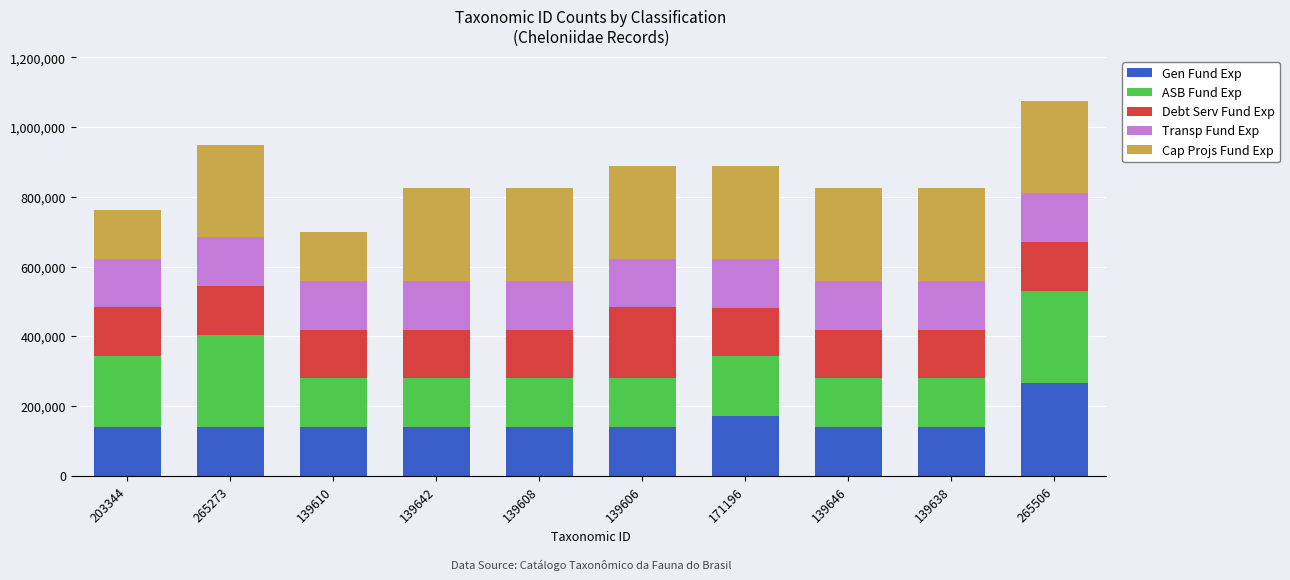

What is the average value of the Gen Fund Exp series?

155370